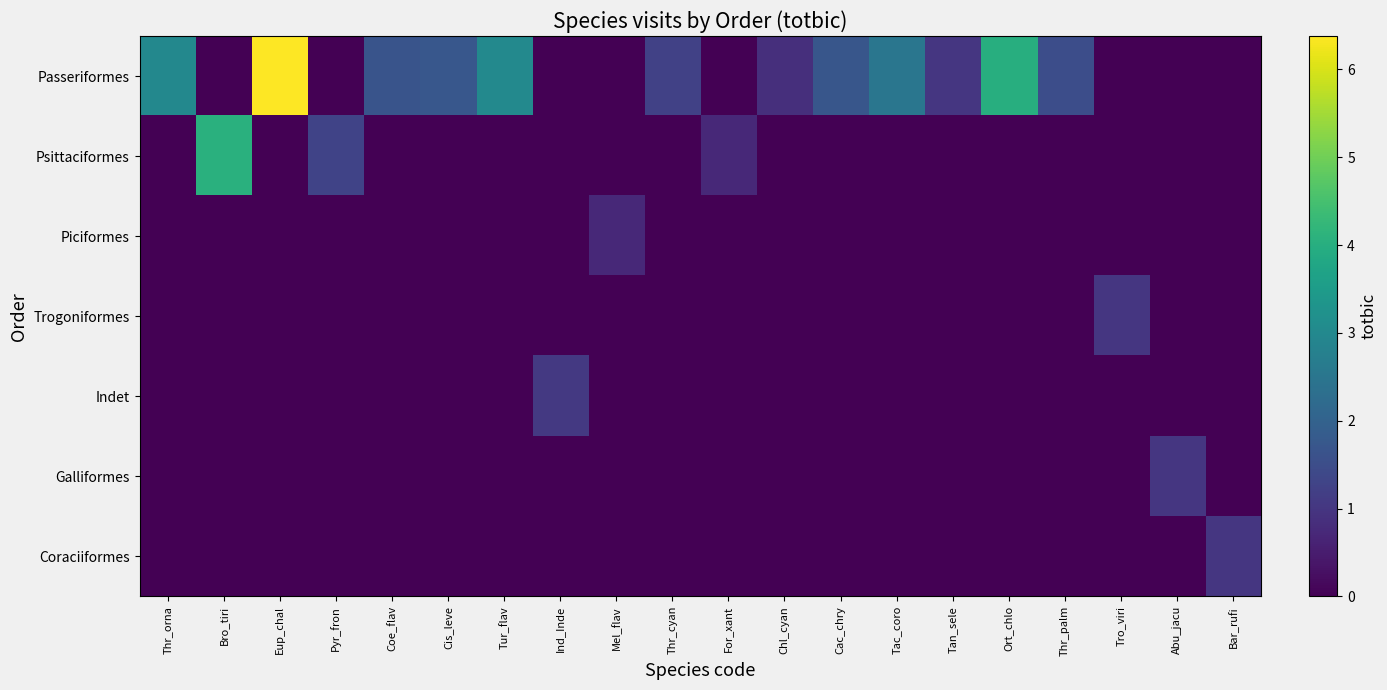

What is the total value across all series at Ind_Inde?

1.1